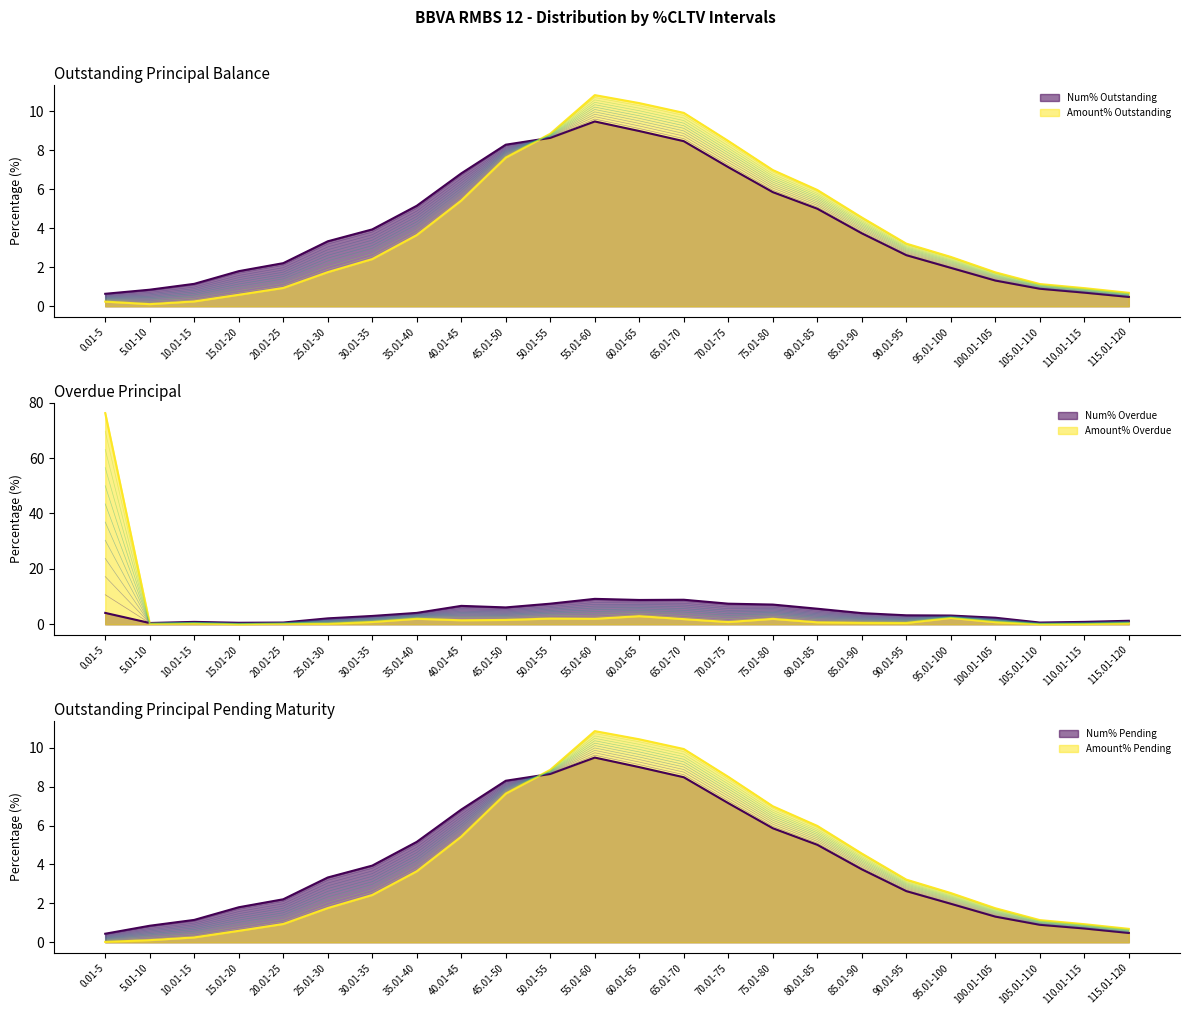

In Num% Pending, how many points are higher than both neighbors (excluding endpoints)?

1